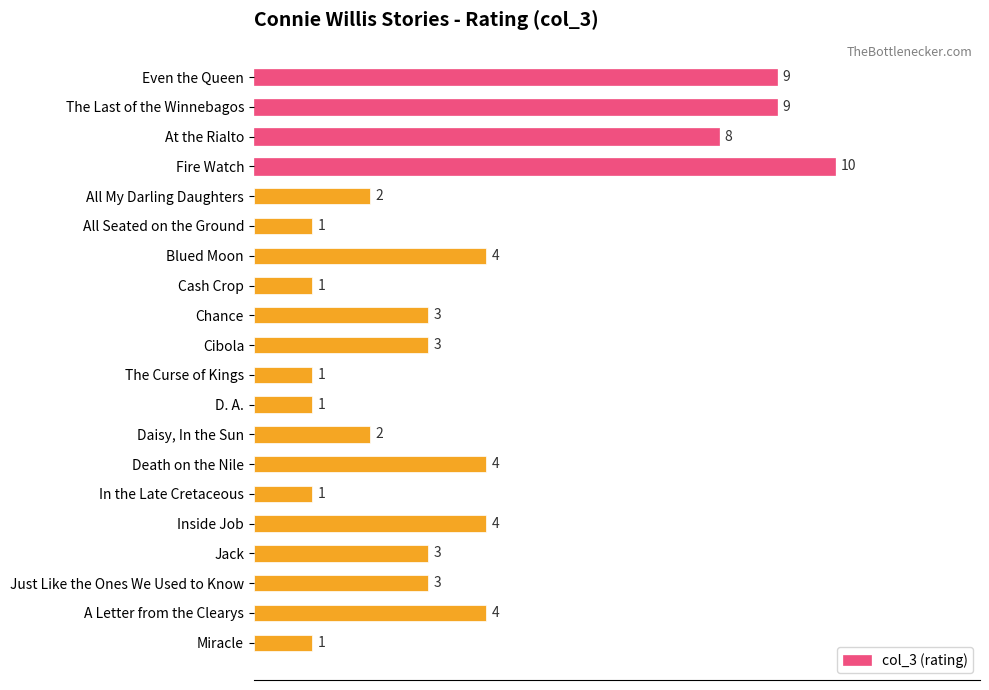

What is the maximum value shown in the chart?

10